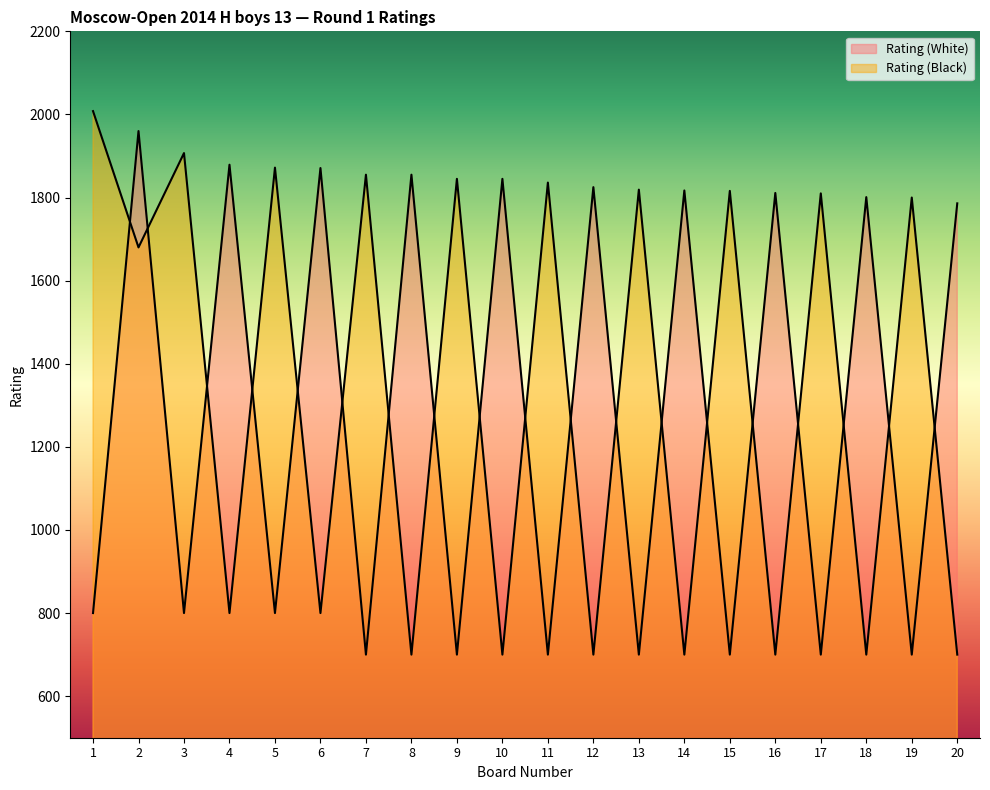

Between 5 and 17, which is larger?

5